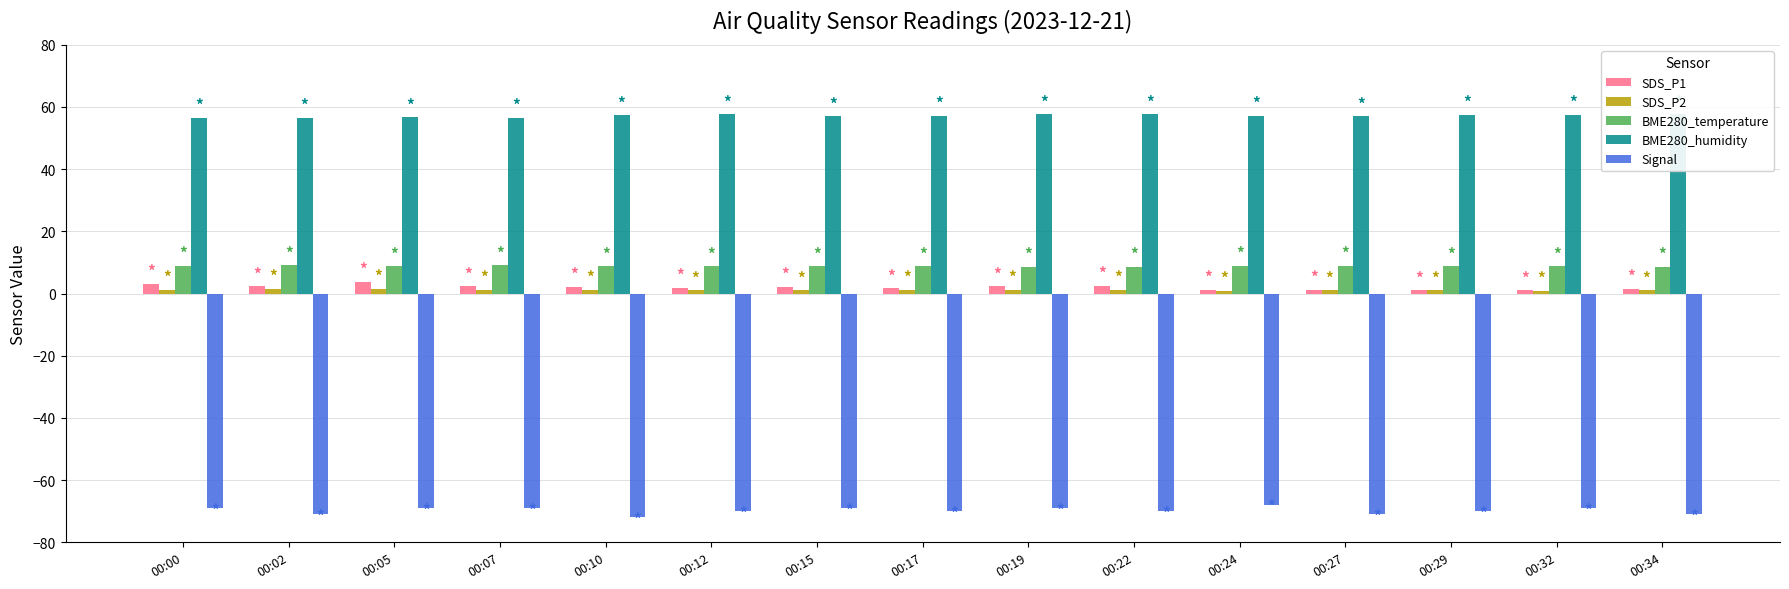

Count the Signal values in the range -71 to -69.

13